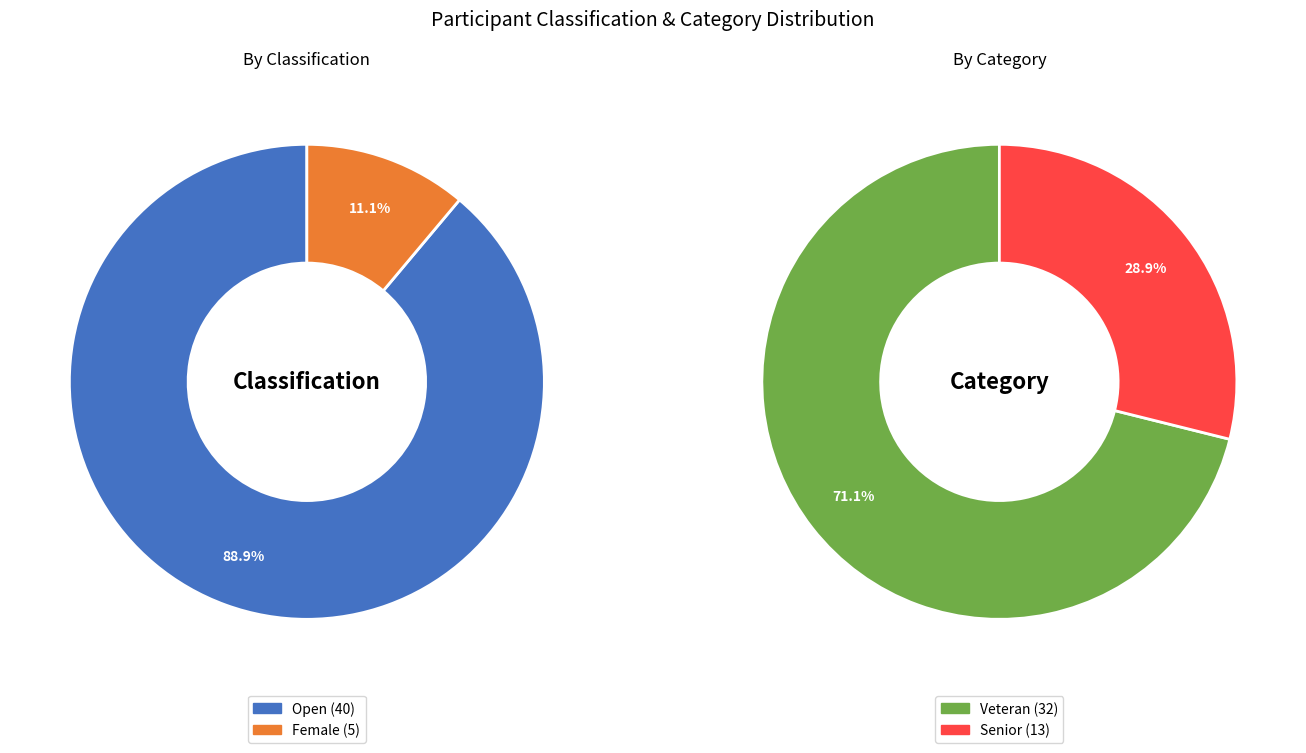

Which has a higher value, Open or Female?

Open